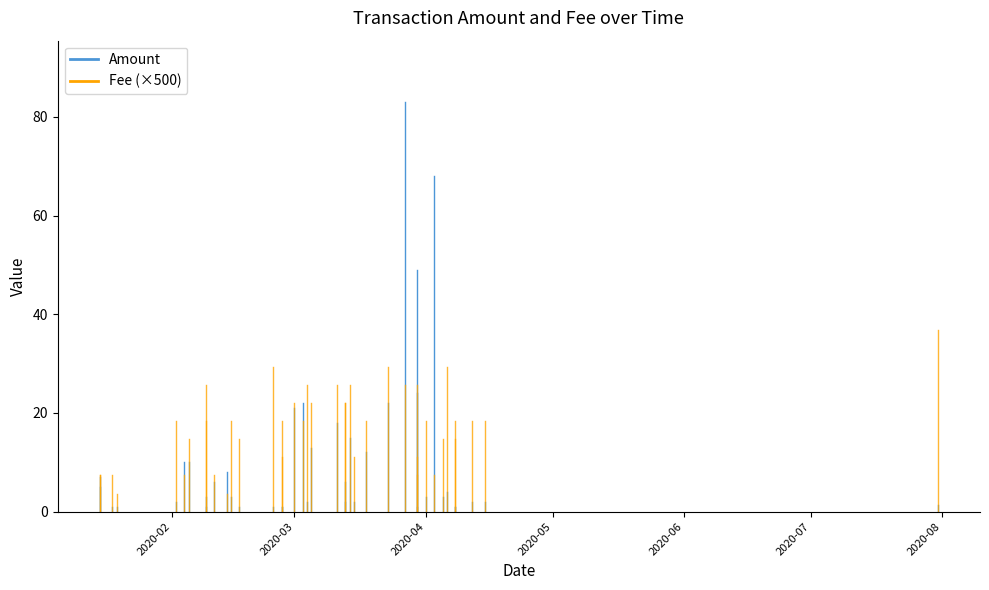

What is the total value across all series at 2020-03?

14.3